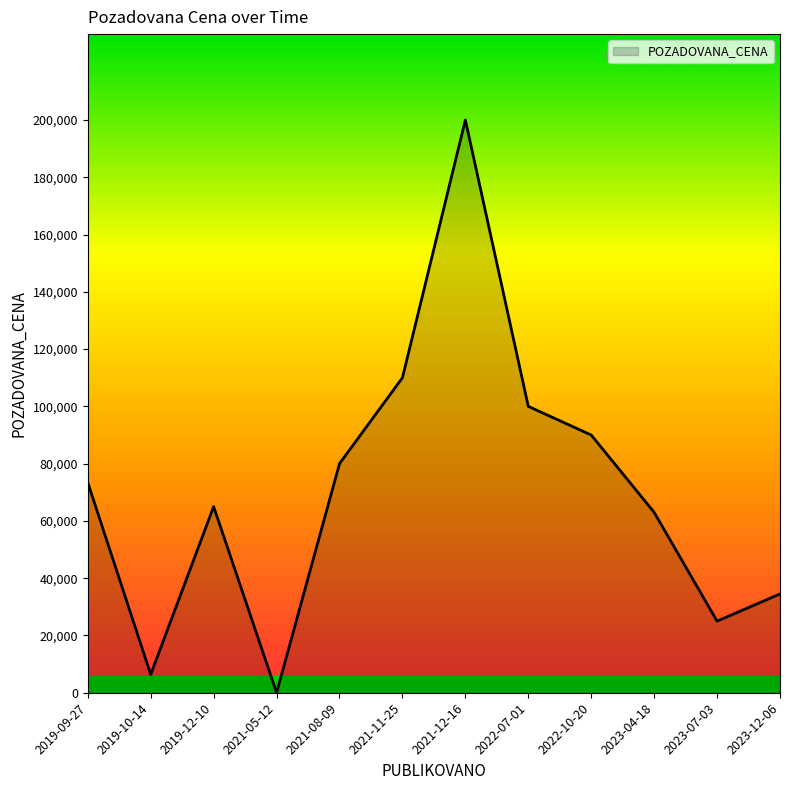

What position from the right is 2022-10-20?

4